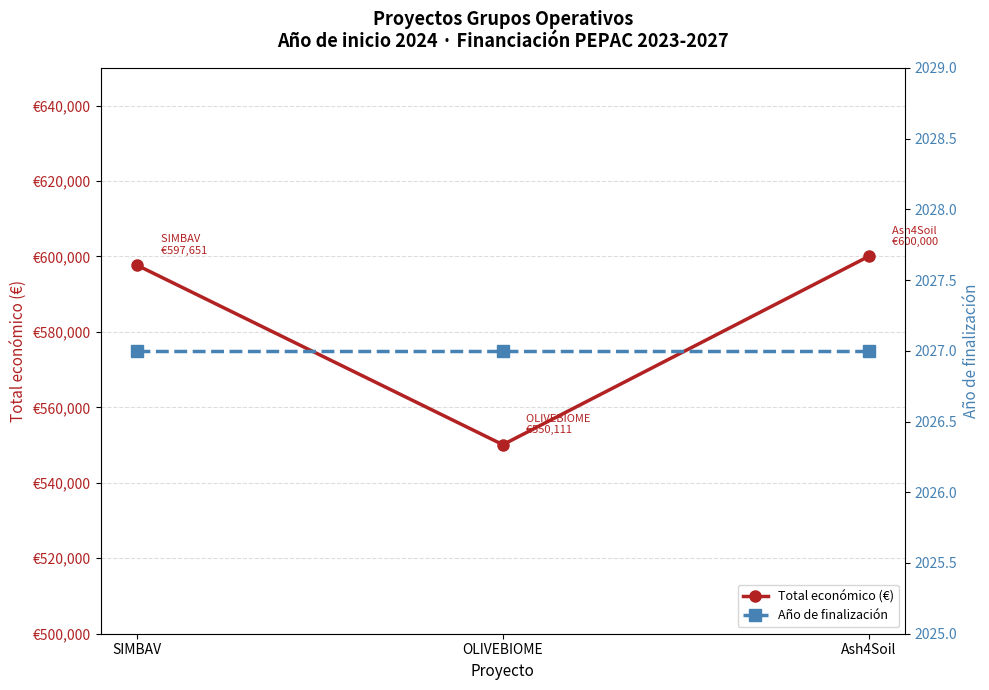

Which series has the largest total across all categories?

Total económico (€)